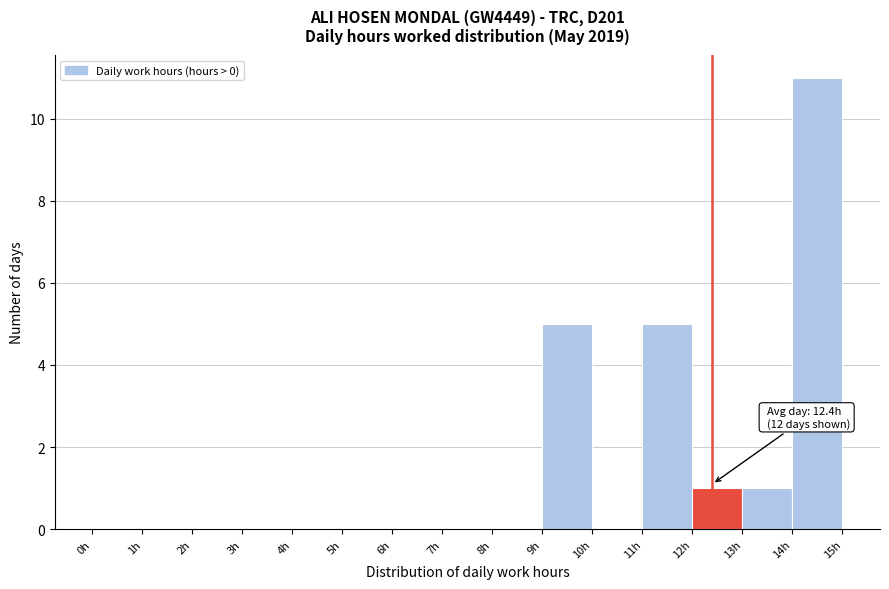

Which range on the x-axis has the tallest bar?

14 to 15